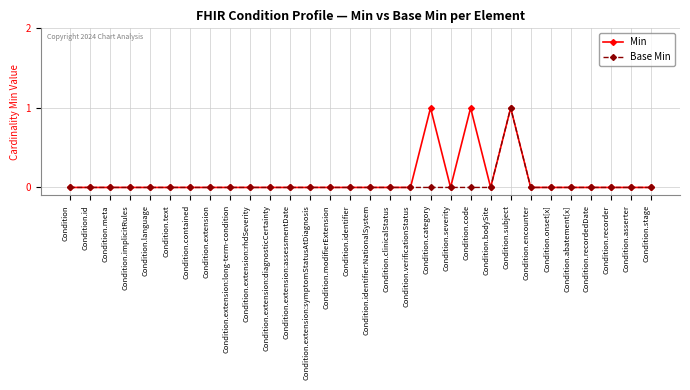

The Min series shows 1 at Condition.extension:diagnosticCertainty. True or false?

False